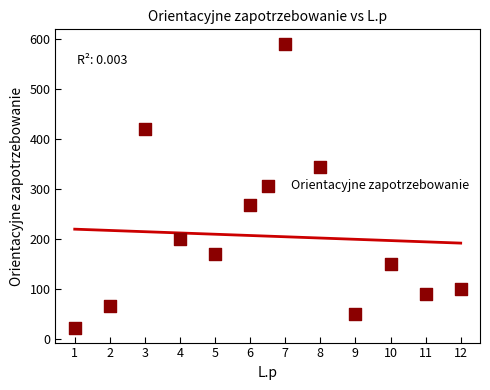

What is the average Y value?

206